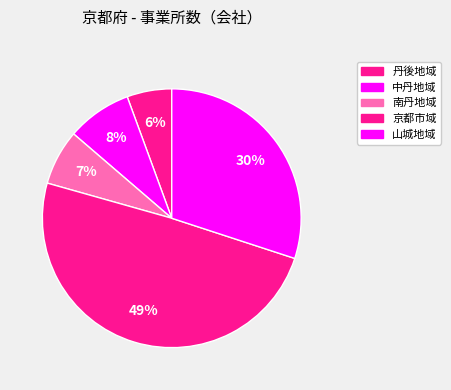

Count the number of slices in the pie.

5